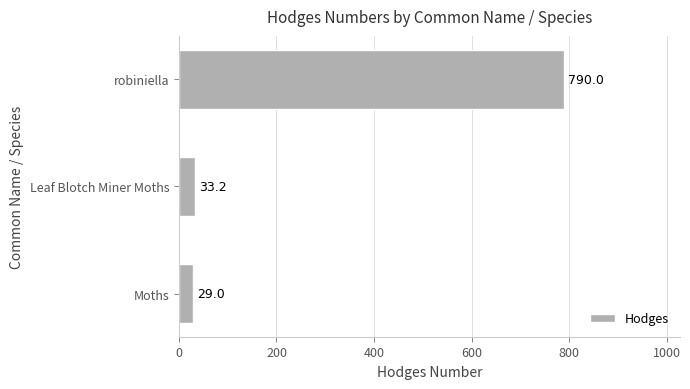

List the labels in order of value, largest first.

robiniella, Leaf Blotch Miner Moths, Moths